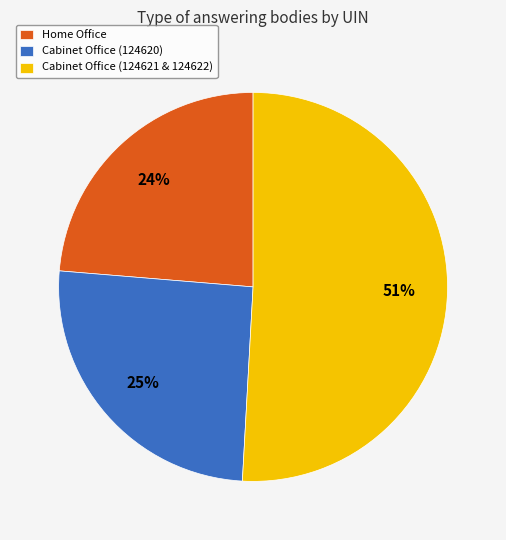

How many segments does this pie chart have?

3